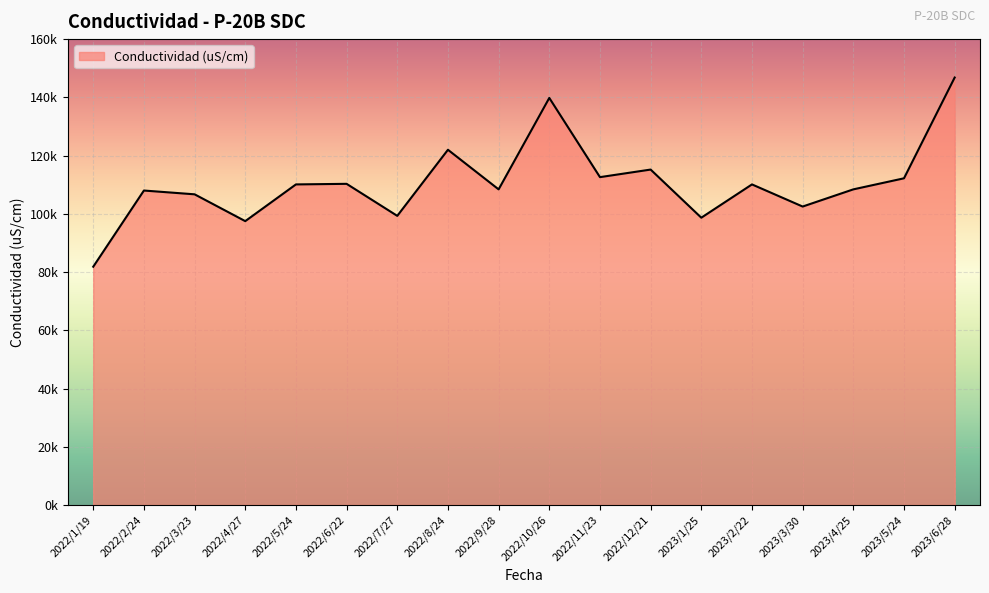

What is the average value?

110578